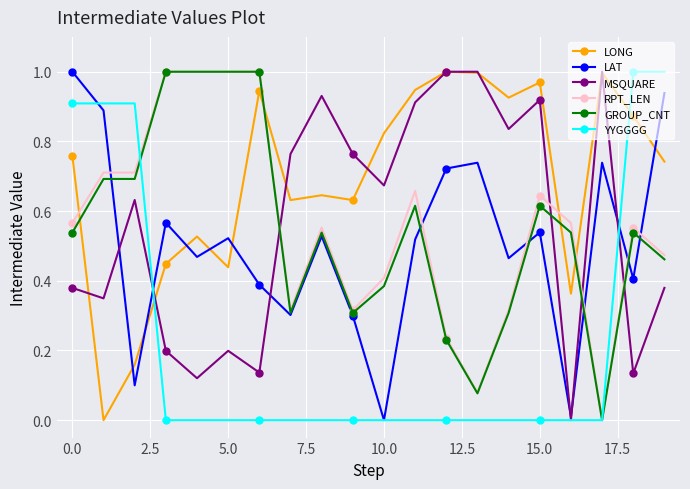

Which series ends up on top after the final intersection of RPT_LEN and LAT?

LAT